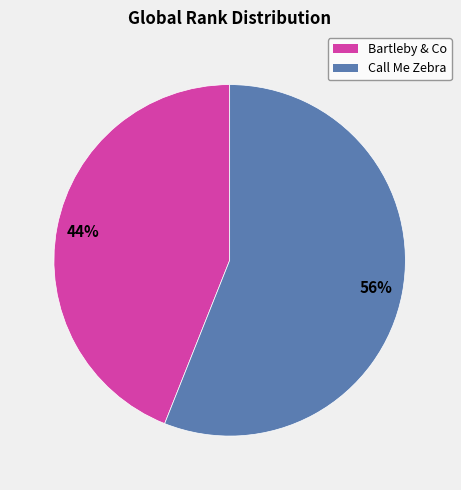

What is the smallest slice in the pie chart?

Bartleby & Co